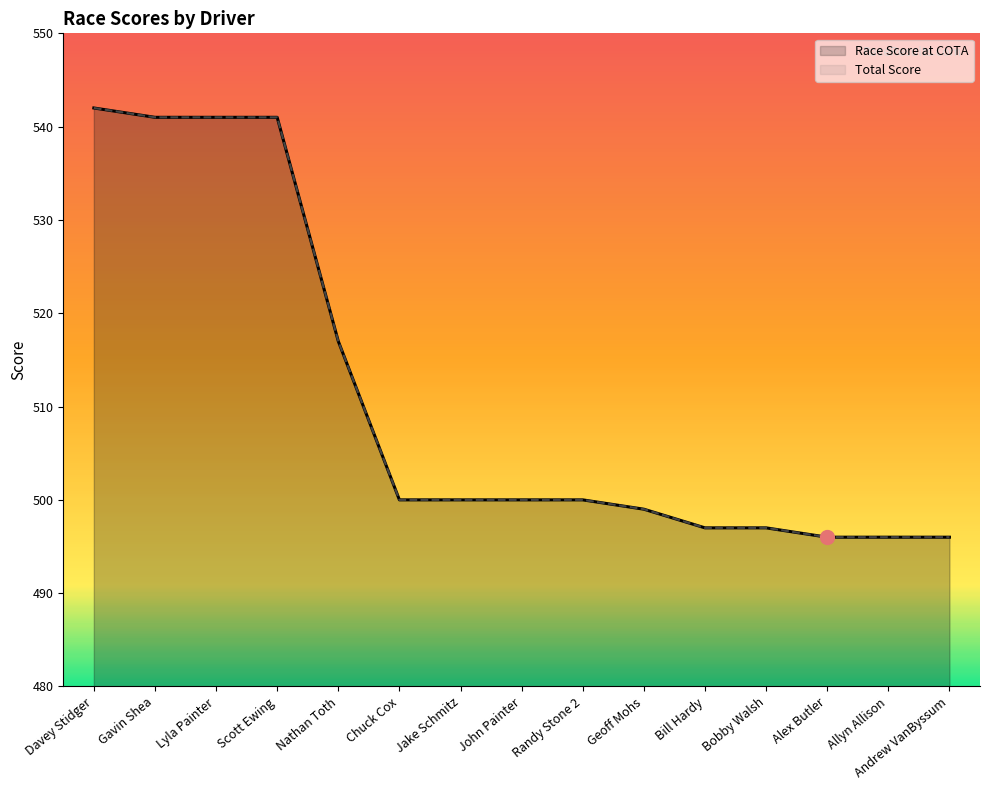

How many values in the Total Score series are below 500?

6